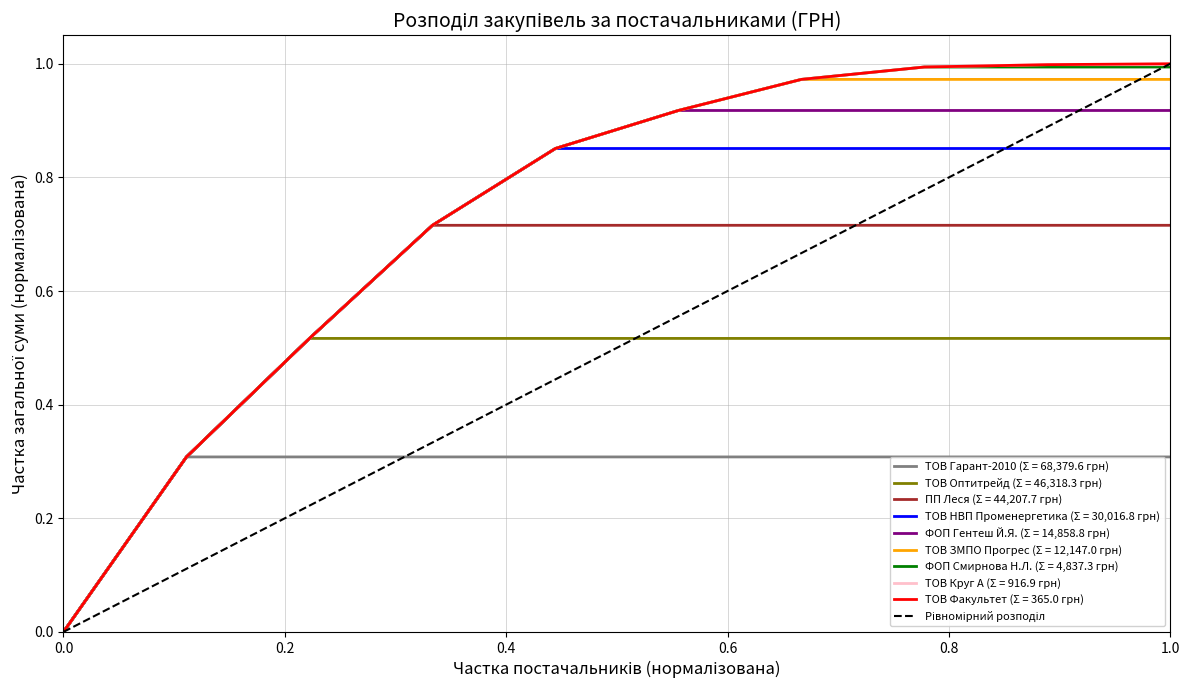

How many values in ТОВ Гарант-2010 (Σ = 68,379.6 грн) are above zero?

2